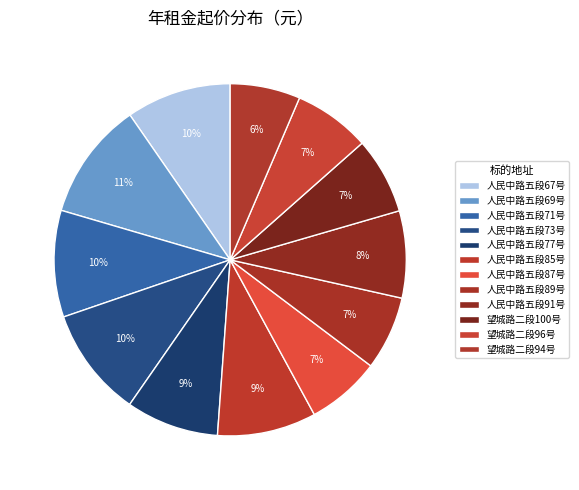

How many slices are in this pie chart?

12